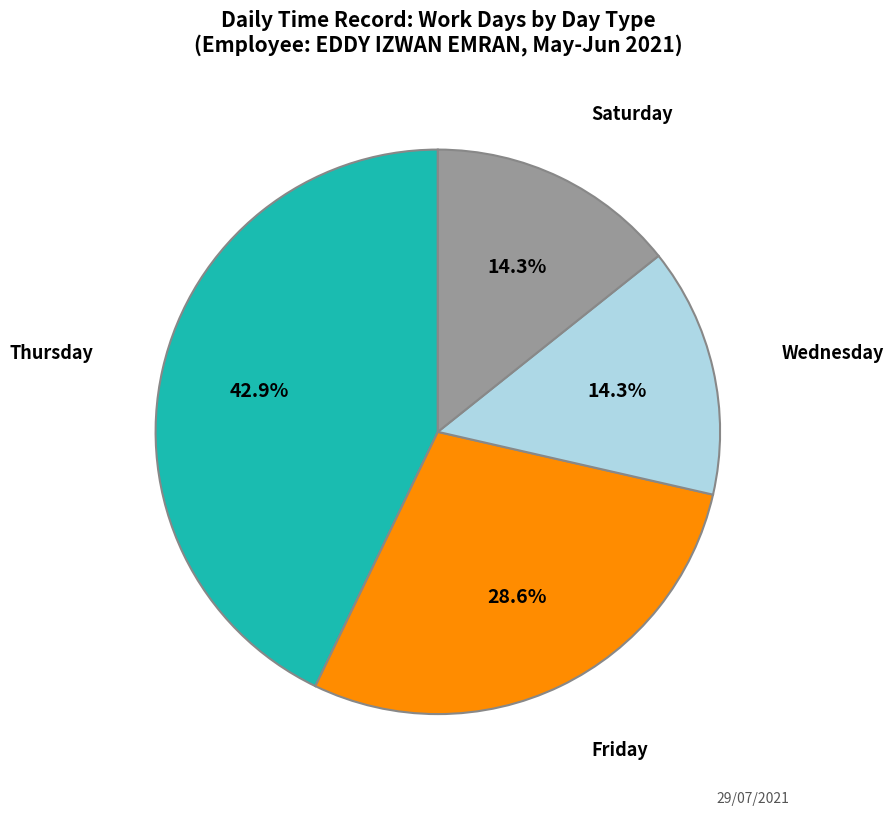

Does any single category account for the majority?

No